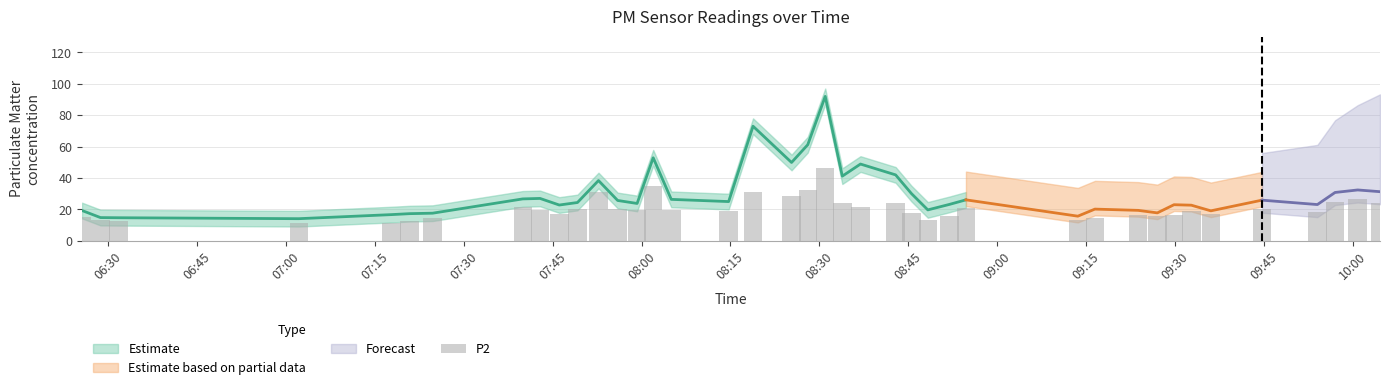

What is the difference between the P1 values at 09:32 and 06:25?

3.4